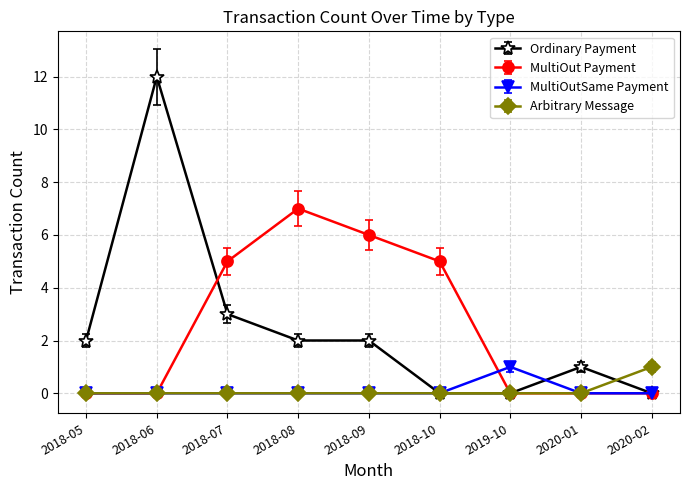

At which category is the sum across all series the highest?

2018-06